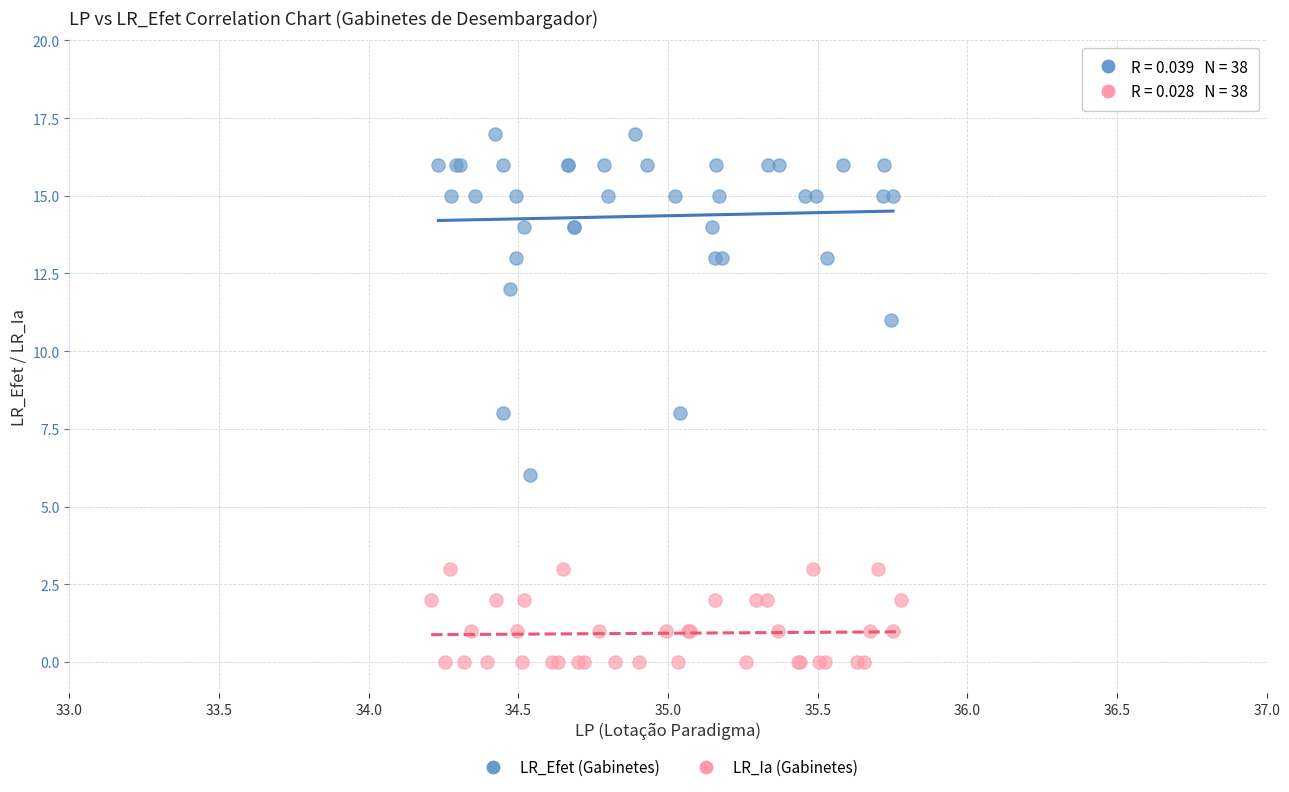

Which series has the widest spread of Y values?

LR_Efet (Gabinetes)